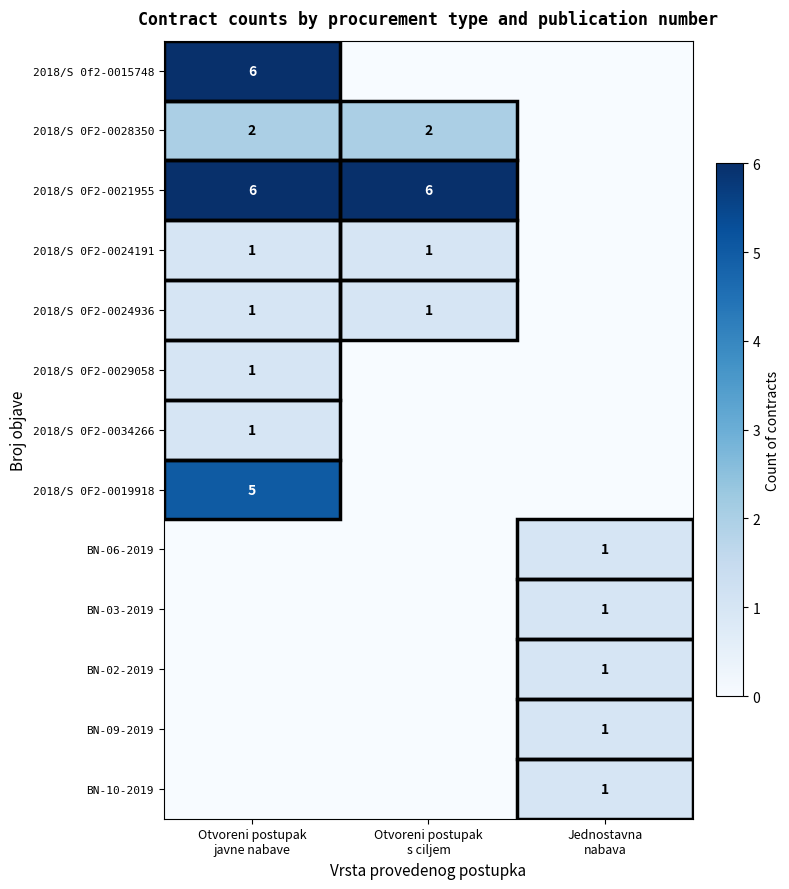

How many categories are shown in the chart?

3